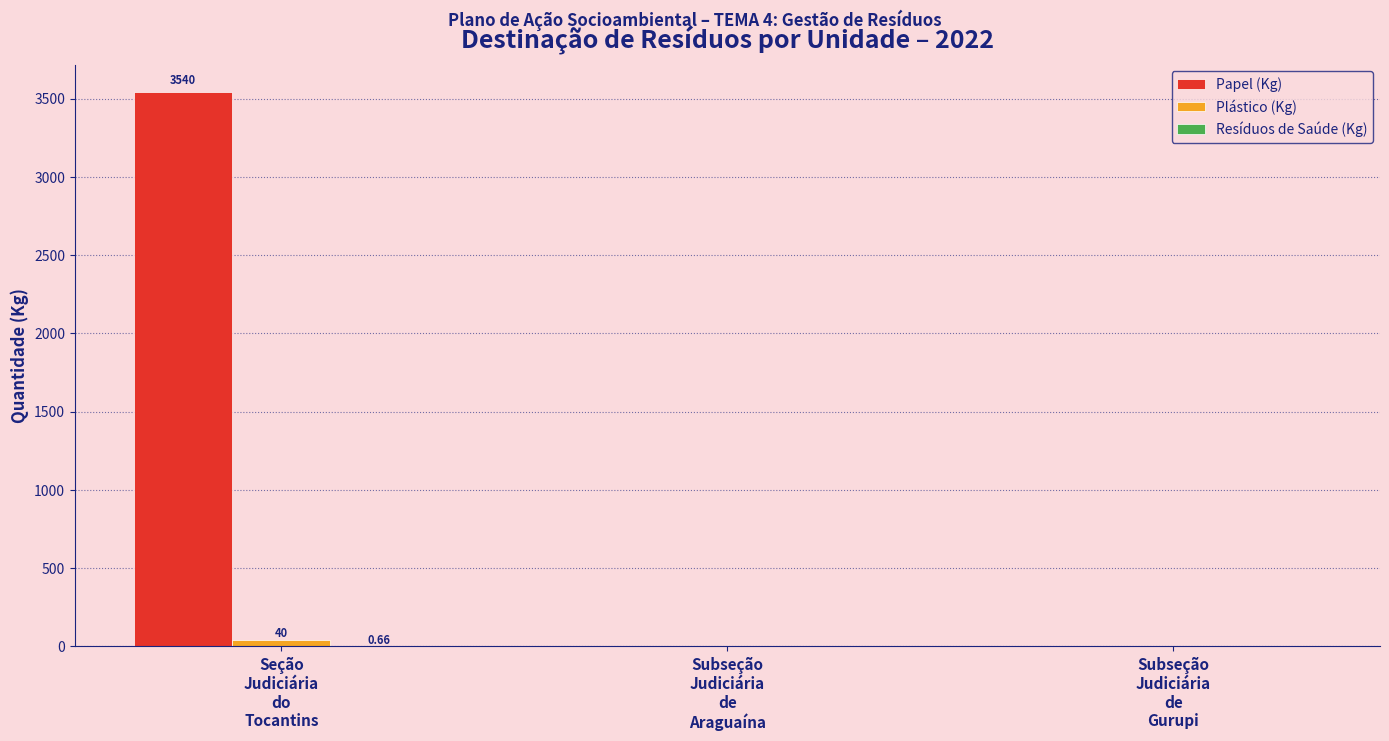

How many series are shown in this chart?

3